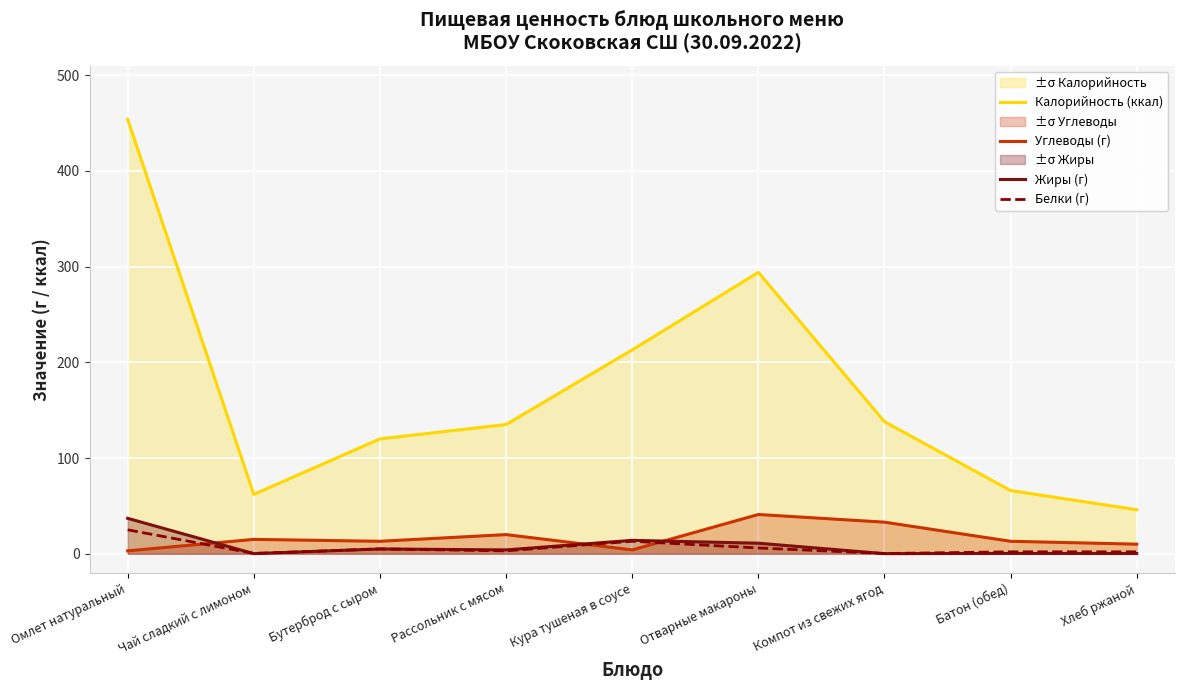

What is the label of the 6th point from the right?

Рассольник с мясом